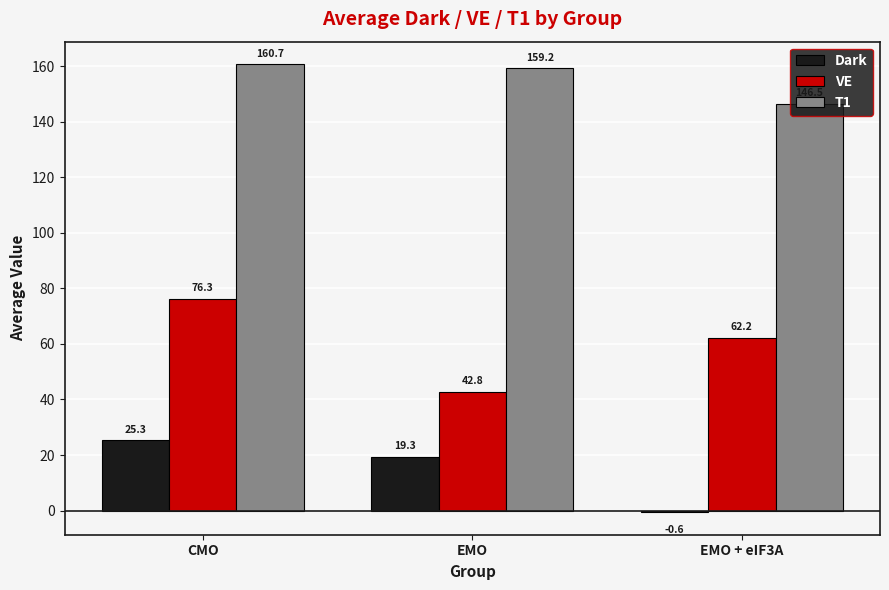

The value of VE at EMO + eIF3A is 90.2. True or false?

False